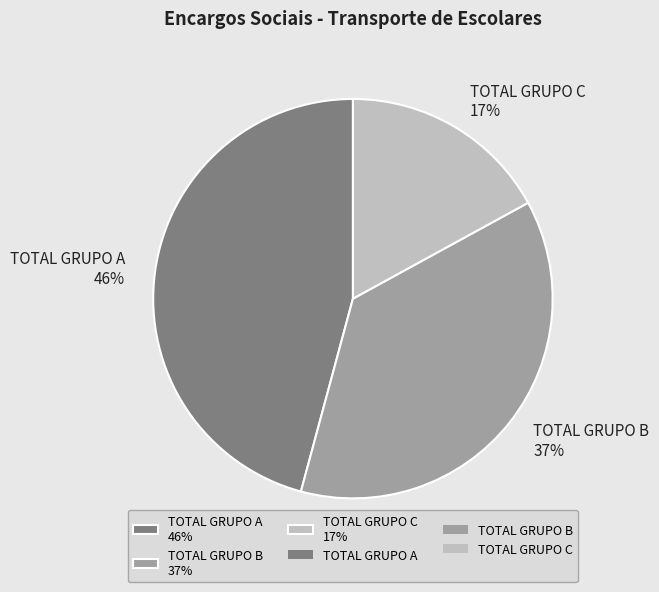

What percentage is the TOTAL GRUPO B slice, to the nearest percent?

37%